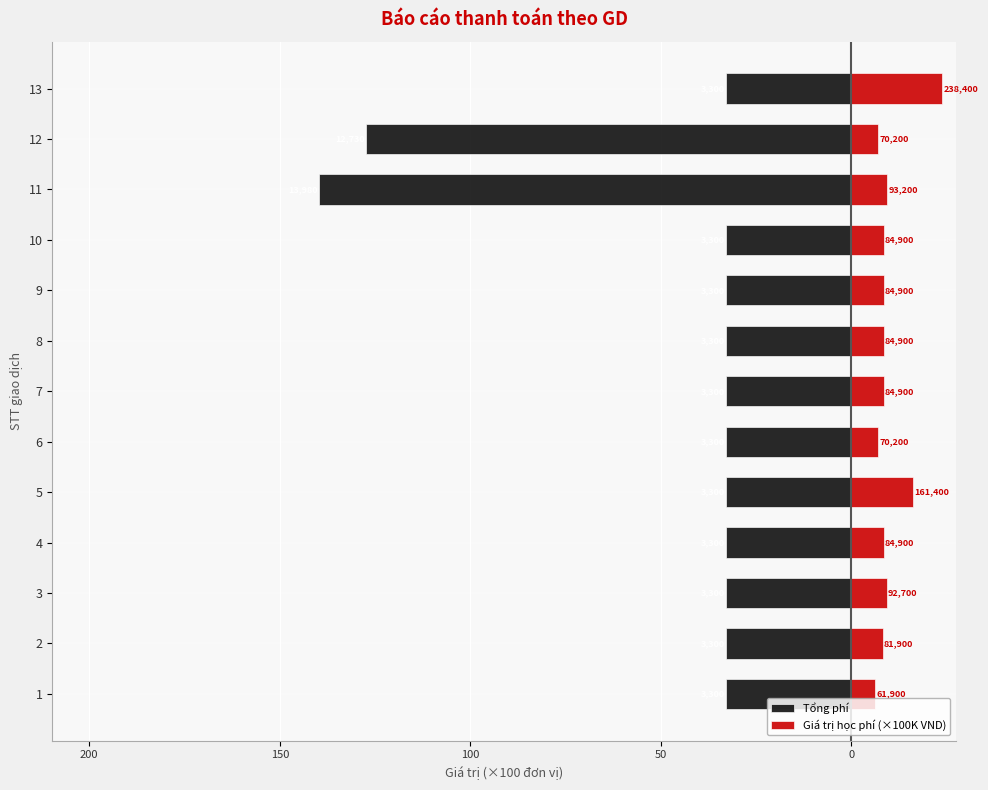

What is the average value of the Giá trị học phí (×100K VND) series?

10.0